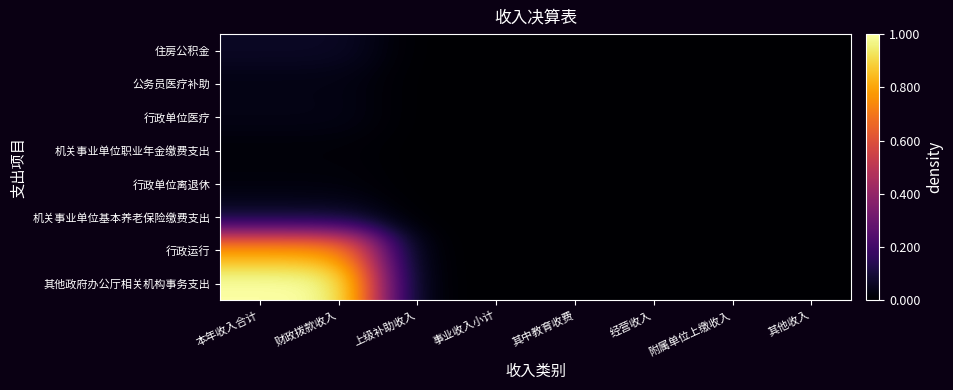

Which label corresponds to the largest value in the chart?

本年收入合计